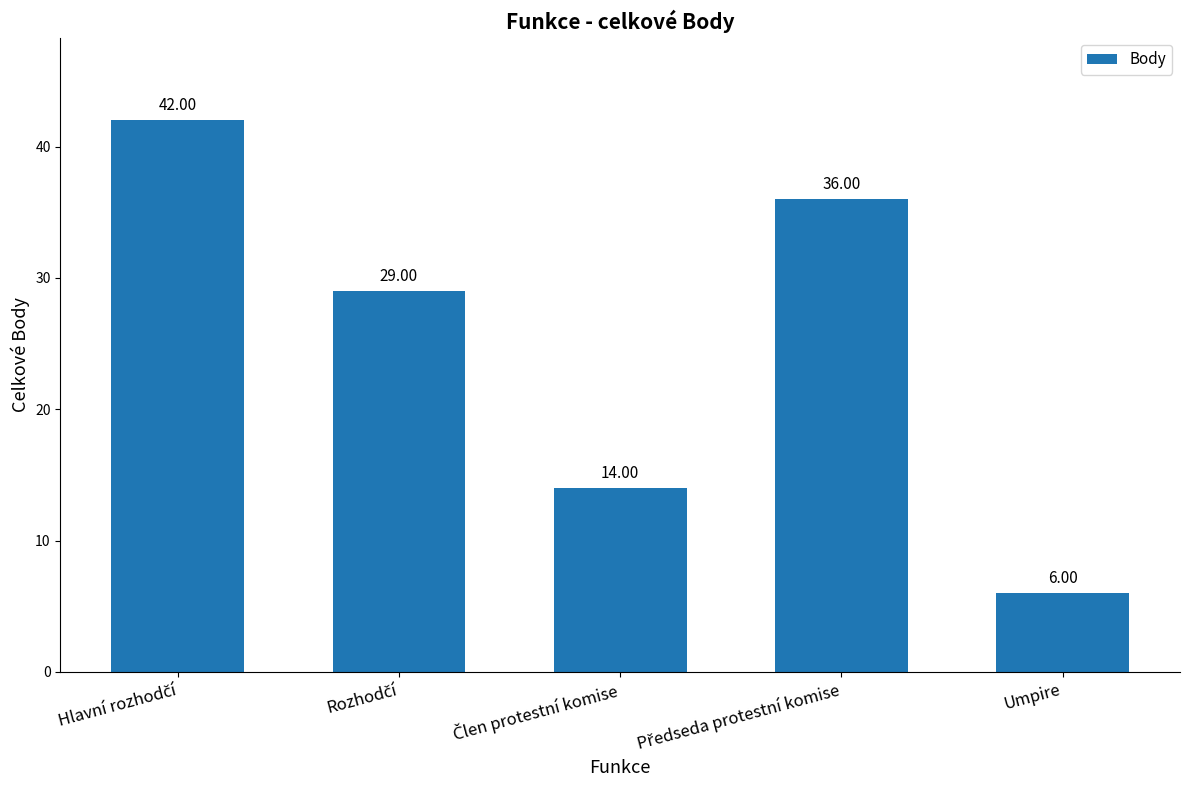

What is the average value?

25